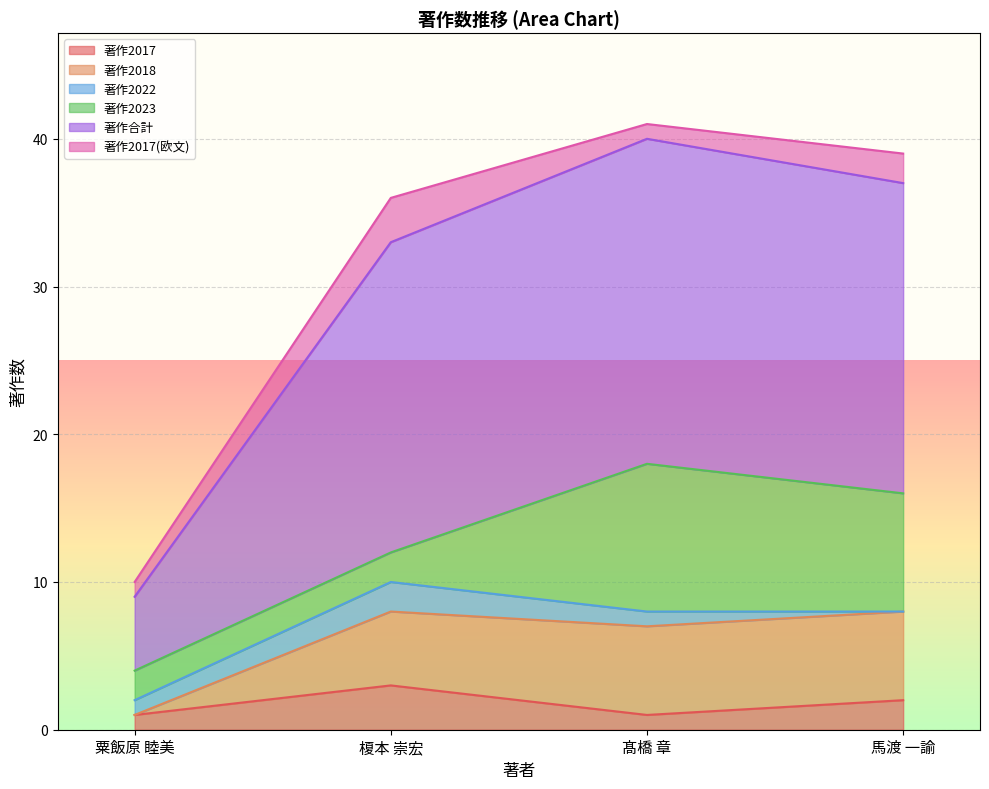

At which category is the sum across all series the highest?

髙橋 章